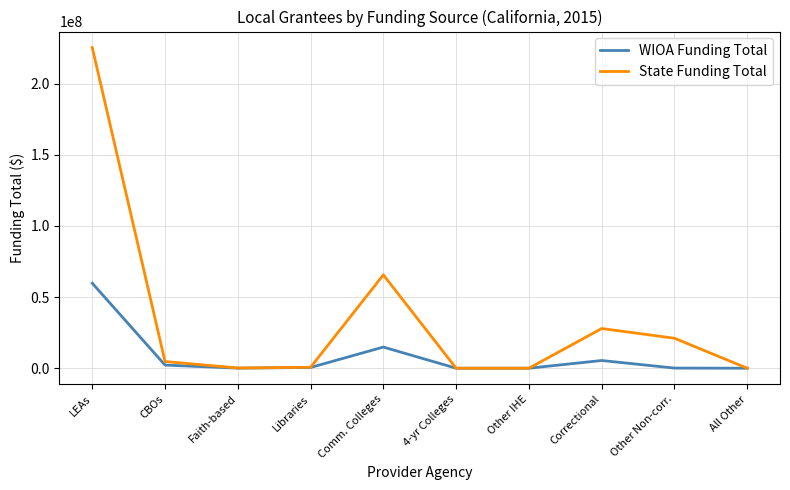

The WIOA Funding Total series shows 0 at Other IHE. True or false?

True